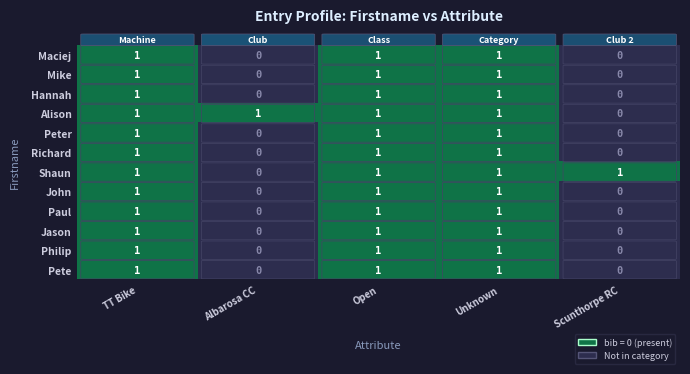

The Jason series shows 0 at Open. True or false?

False